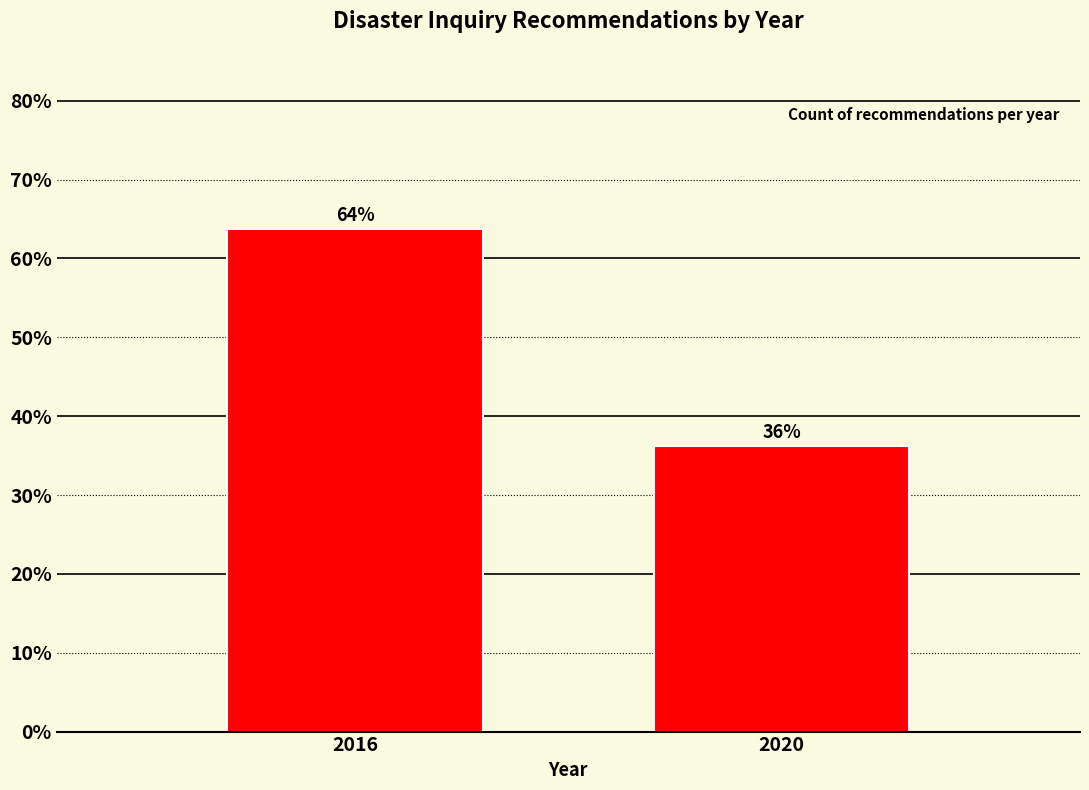

At which label does the data first exceed 63?

2016